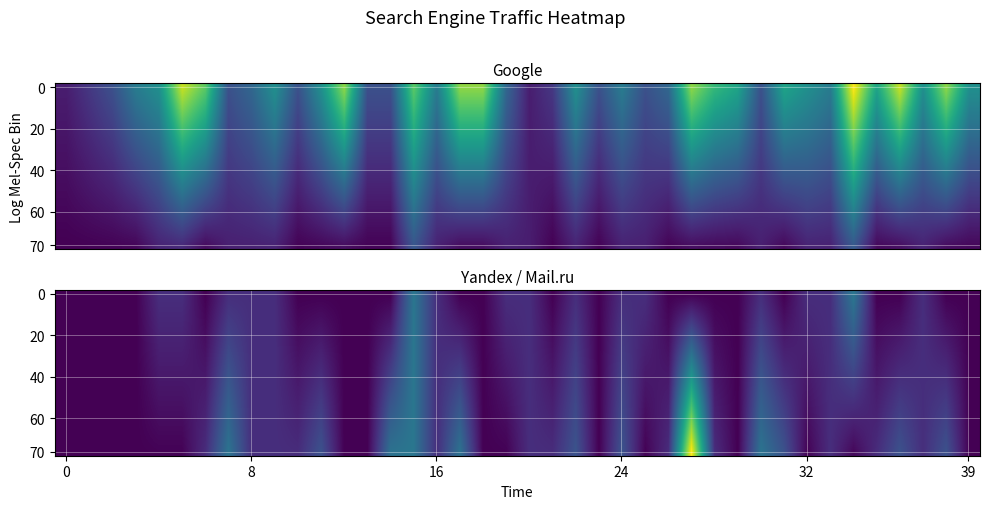

At which category is the sum across all series the highest?

27